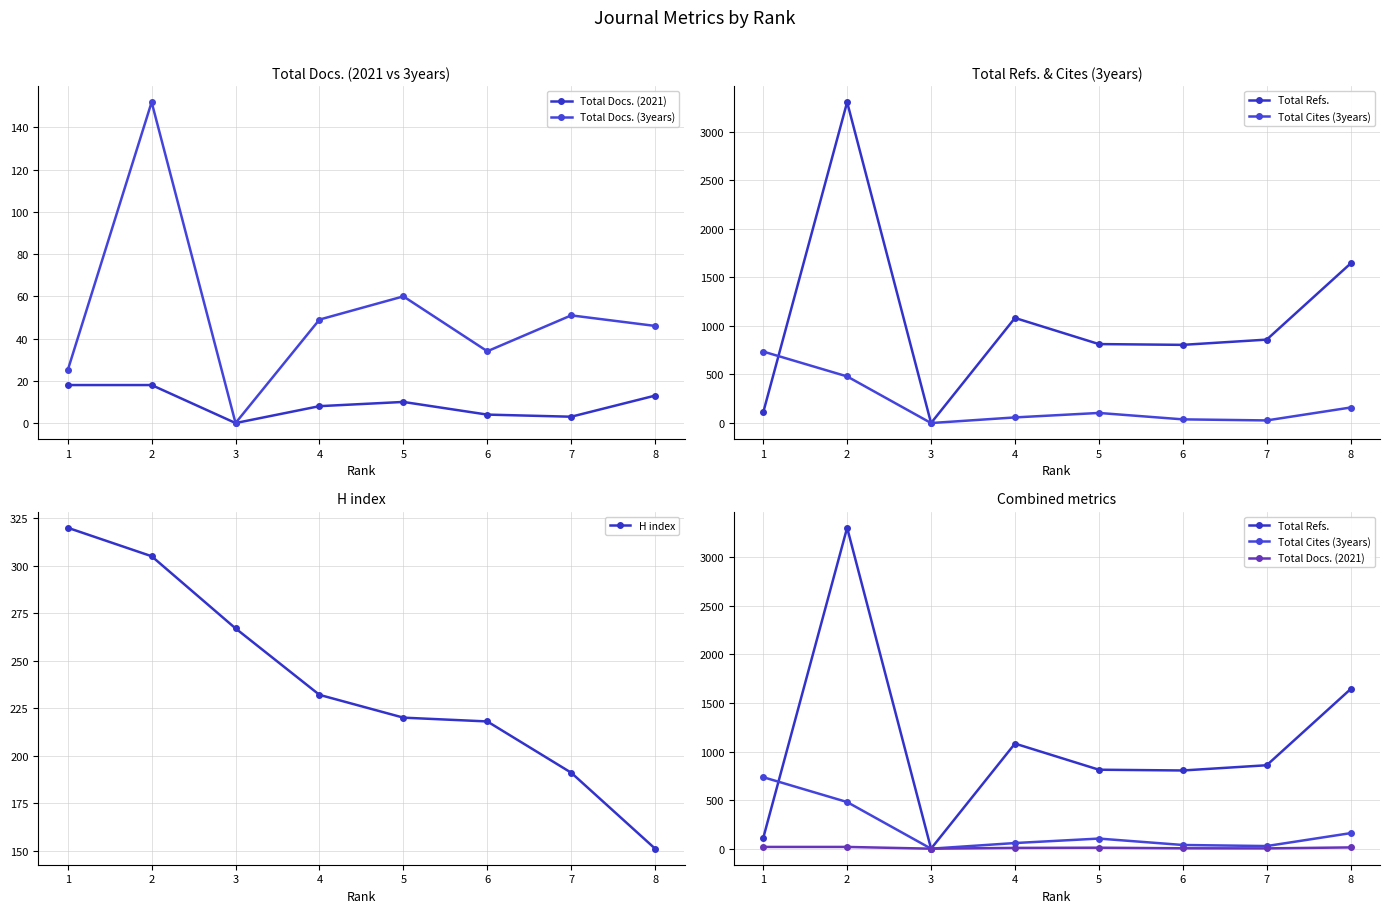

Which series changed the most between 3 and 7?

Total Refs.